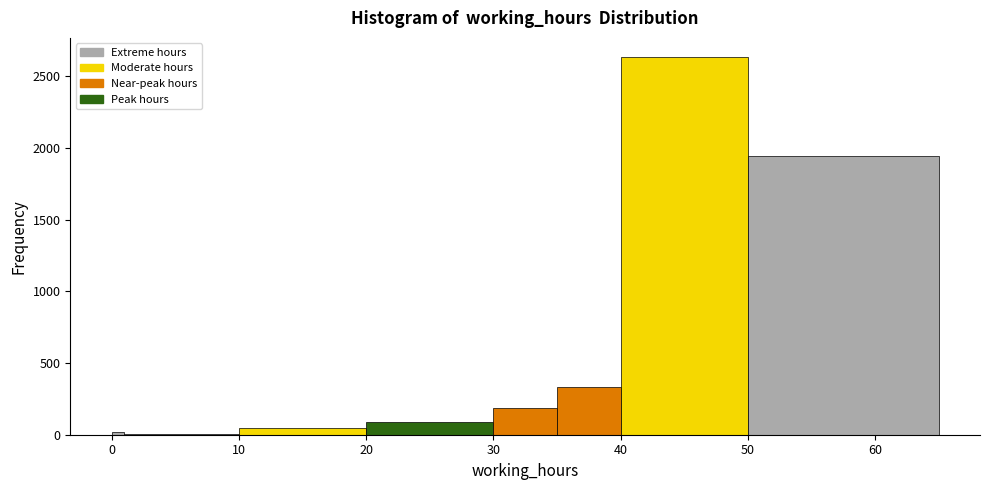

Read against the x-axis, roughly where is the centre of the tallest bar?

45